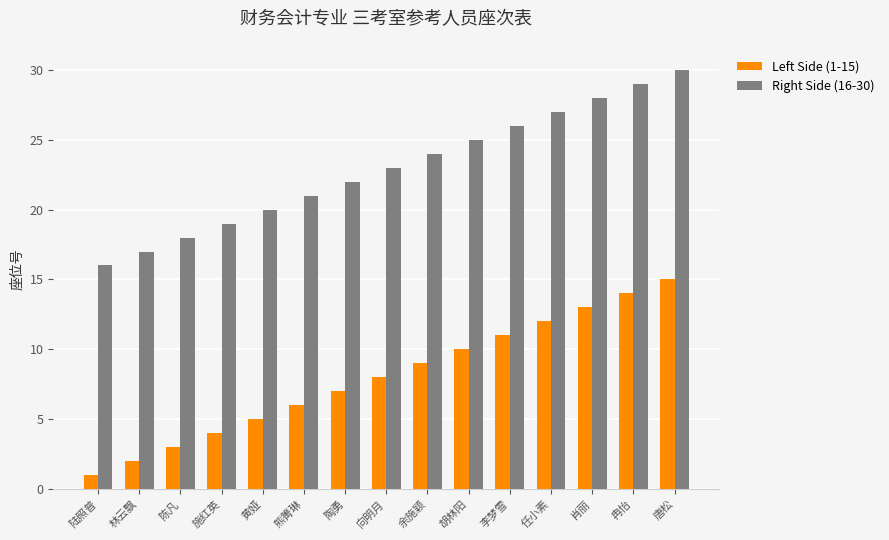

What is the greatest value displayed?

30